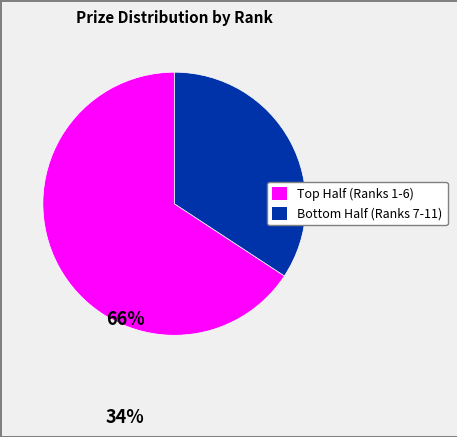

Does any single category account for the majority?

Yes